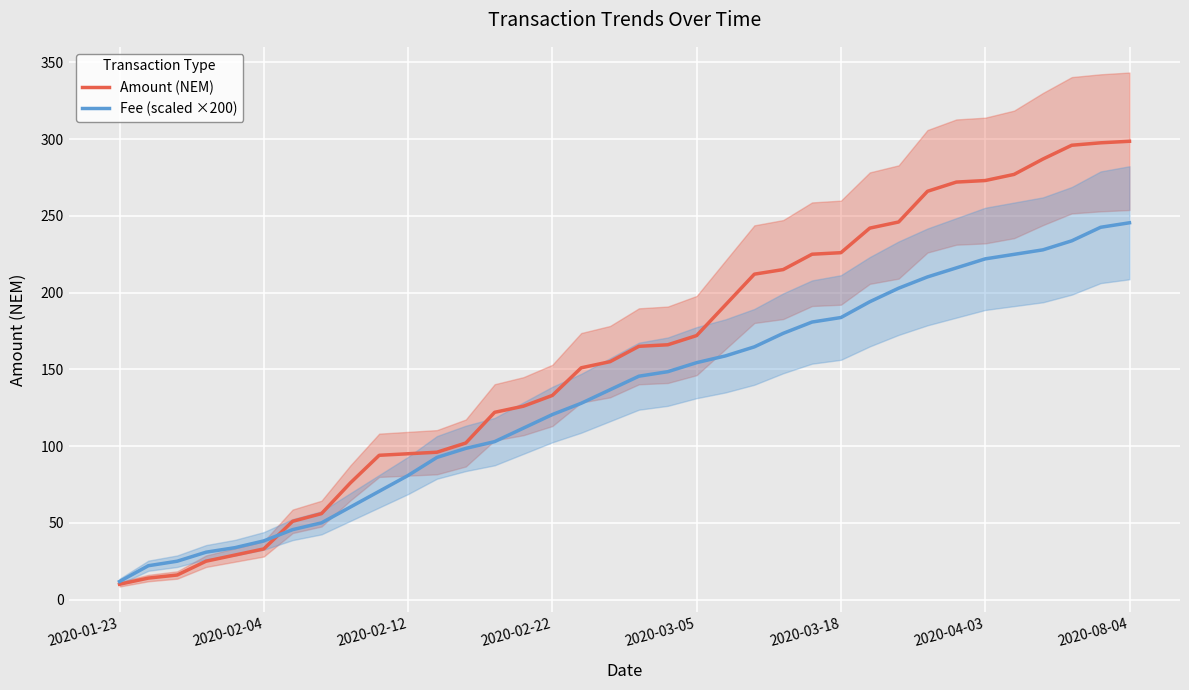

What is the highest value of the Amount (NEM) series?

298.6